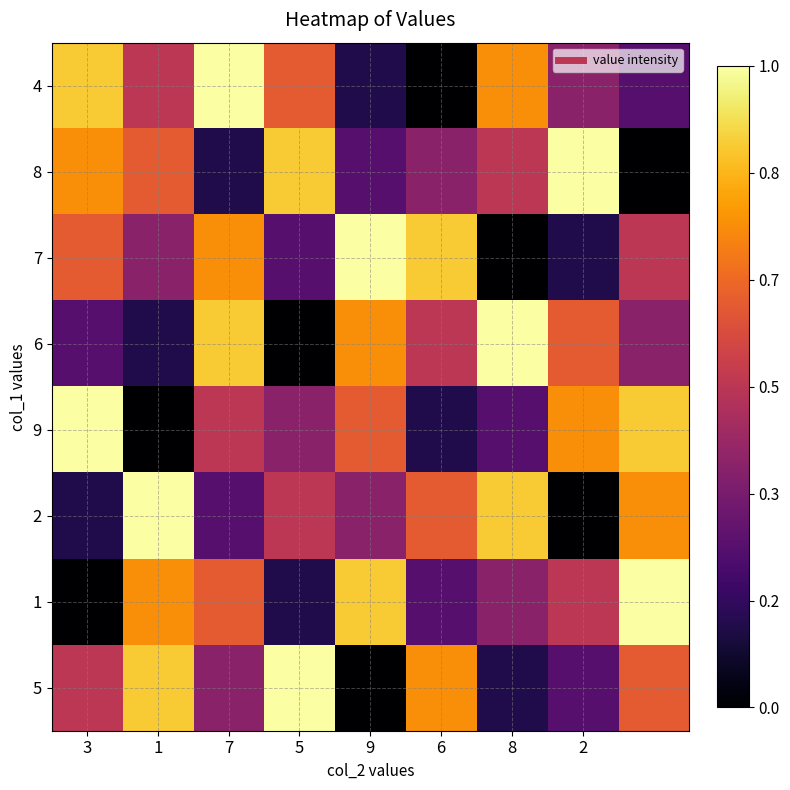

Reading right to left, list all the values displayed in this chart.

4: 0.2	0.4	0.8	0.0	0.1	0.6	1.0	0.5	0.9
8: 0.0	1.0	0.5	0.4	0.2	0.9	0.1	0.6	0.8
7: 0.5	0.1	0.0	0.9	1.0	0.2	0.8	0.4	0.6
6: 0.4	0.6	1.0	0.5	0.8	0.0	0.9	0.1	0.2
9: 0.9	0.8	0.2	0.1	0.6	0.4	0.5	0.0	1.0
2: 0.8	0.0	0.9	0.6	0.4	0.5	0.2	1.0	0.1
1: 1.0	0.5	0.4	0.2	0.9	0.1	0.6	0.8	0.0
5: 0.6	0.2	0.1	0.8	0.0	1.0	0.4	0.9	0.5